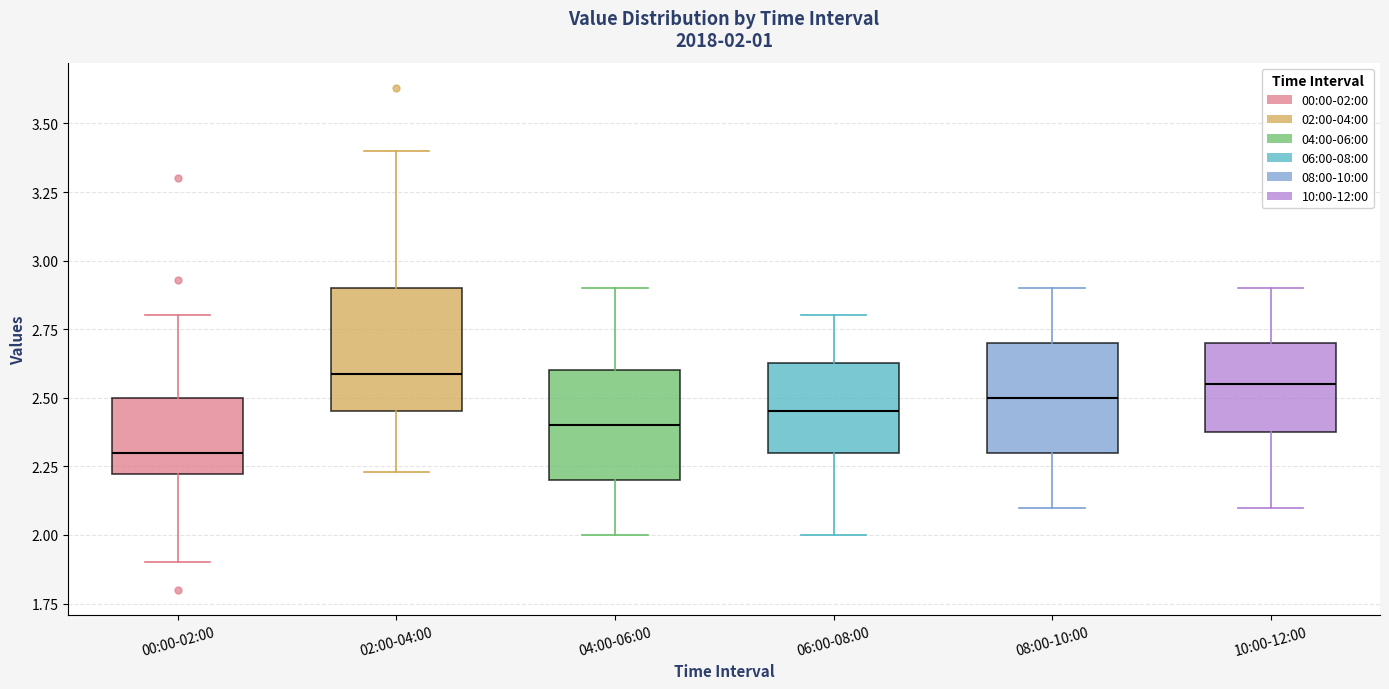

Which box has the lowest median line?

00:00-02:00